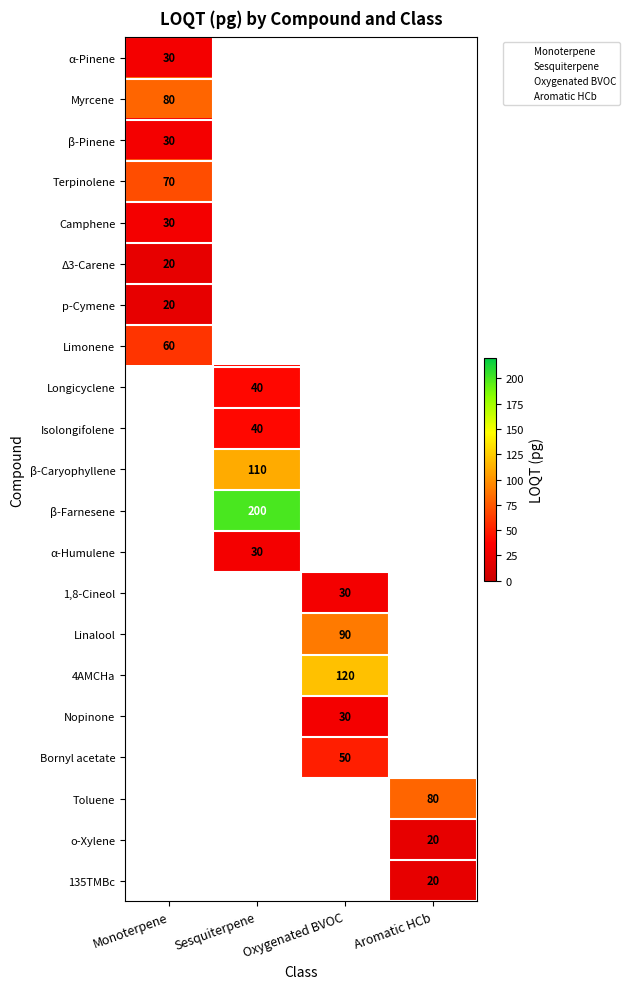

Reading left to right, transcribe all the data shown in this chart.

loqt_pg=30	1=80	2=30	3=70	4=30	5=20	6=20	7=60	8=40	9=40	10=110	11=200	12=30	13=30	14=90	15=120	16=30	17=50	18=80	19=20	20=20